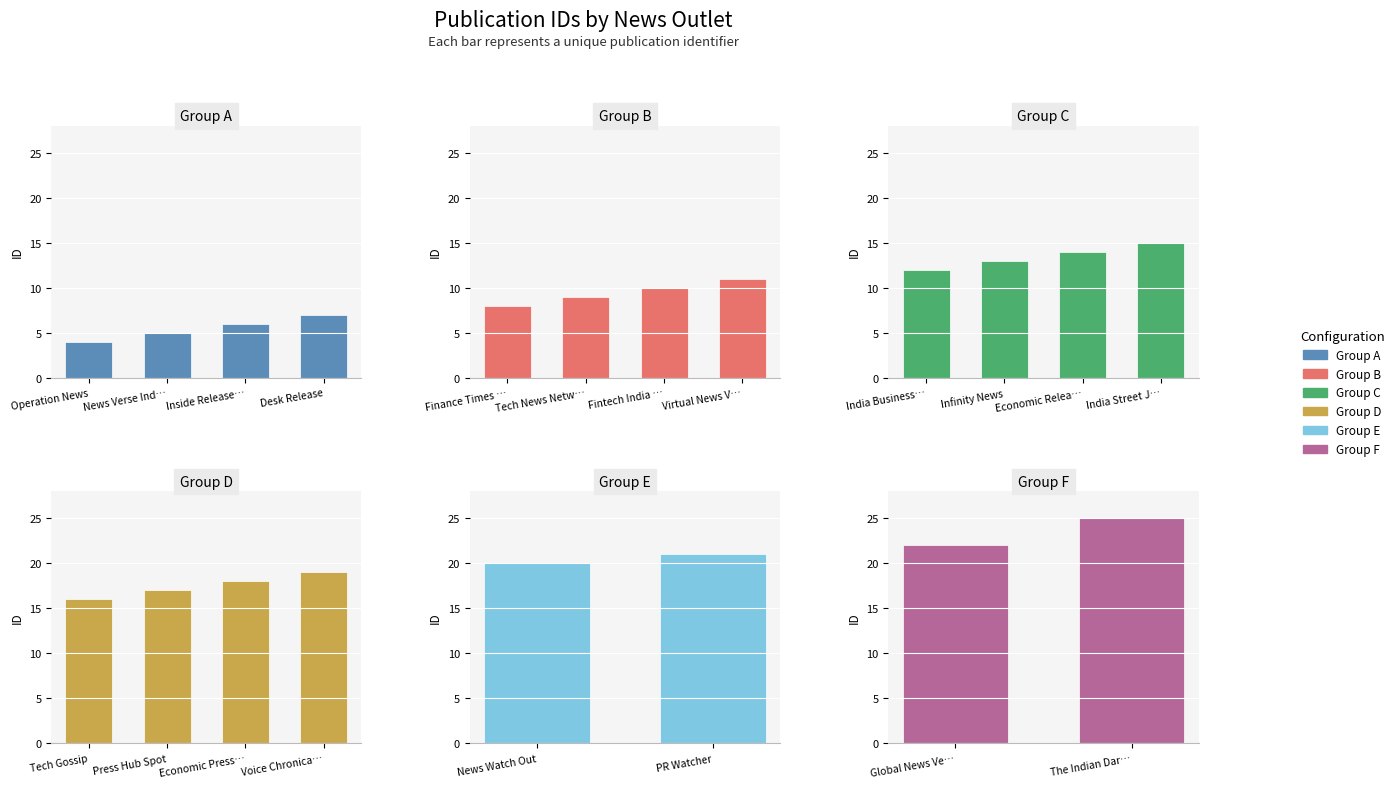

Are the bars horizontal?

No